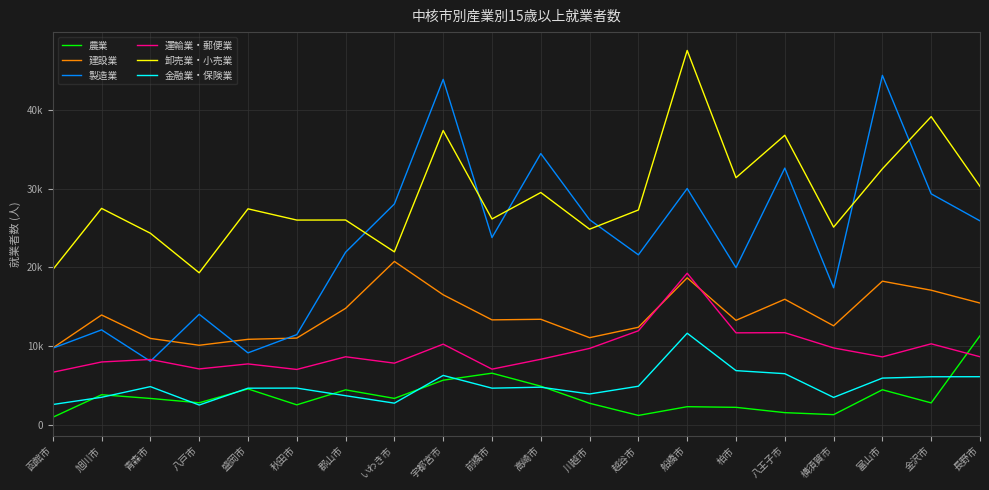

Reading left to right, transcribe all the data shown in this chart.

農業: 函館市=937	旭川市=3802	青森市=3333	八戸市=2782	盛岡市=4544	秋田市=2519	郡山市=4424	いわき市=3338	宇都宮市=5652	前橋市=6544	高崎市=4890	川越市=2717	越谷市=1174	船橋市=2284	柏市=2202	八王子市=1528	横須賀市=1272	富山市=4436	金沢市=2767	長野市=11298
建設業: 函館市=9747	旭川市=13941	青森市=10962	八戸市=10092	盛岡市=10848	秋田市=11006	郡山市=14784	いわき市=20747	宇都宮市=16507	前橋市=13319	高崎市=13395	川越市=11058	越谷市=12380	船橋市=18664	柏市=13259	八王子市=15940	横須賀市=12566	富山市=18237	金沢市=17088	長野市=15457
製造業: 函館市=9720	旭川市=12049	青森市=8057	八戸市=14029	盛岡市=9126	秋田市=11443	郡山市=21920	いわき市=28052	宇都宮市=43894	前橋市=23780	高崎市=34458	川越市=26051	越谷市=21587	船橋市=30016	柏市=19953	八王子市=32611	横須賀市=17399	富山市=44399	金沢市=29338	長野市=25903
運輸業・郵便業: 函館市=6661	旭川市=7969	青森市=8289	八戸市=7085	盛岡市=7721	秋田市=7016	郡山市=8629	いわき市=7817	宇都宮市=10233	前橋市=7056	高崎市=8313	川越市=9692	越谷市=11933	船橋市=19247	柏市=11671	八王子市=11693	横須賀市=9753	富山市=8613	金沢市=10276	長野市=8631
卸売業・小売業: 函館市=19706	旭川市=27489	青森市=24330	八戸市=19305	盛岡市=27433	秋田市=26005	郡山市=26012	いわき市=21964	宇都宮市=37388	前橋市=26144	高崎市=29508	川越市=24847	越谷市=27288	船橋市=47565	柏市=31392	八王子市=36786	横須賀市=25107	富山市=32518	金沢市=39154	長野市=30289
金融業・保険業: 函館市=2561	旭川市=3479	青森市=4835	八戸市=2495	盛岡市=4636	秋田市=4647	郡山市=3681	いわき市=2733	宇都宮市=6258	前橋市=4639	高崎市=4764	川越市=3901	越谷市=4885	船橋市=11623	柏市=6868	八王子市=6480	横須賀市=3465	富山市=5919	金沢市=6087	長野市=6096